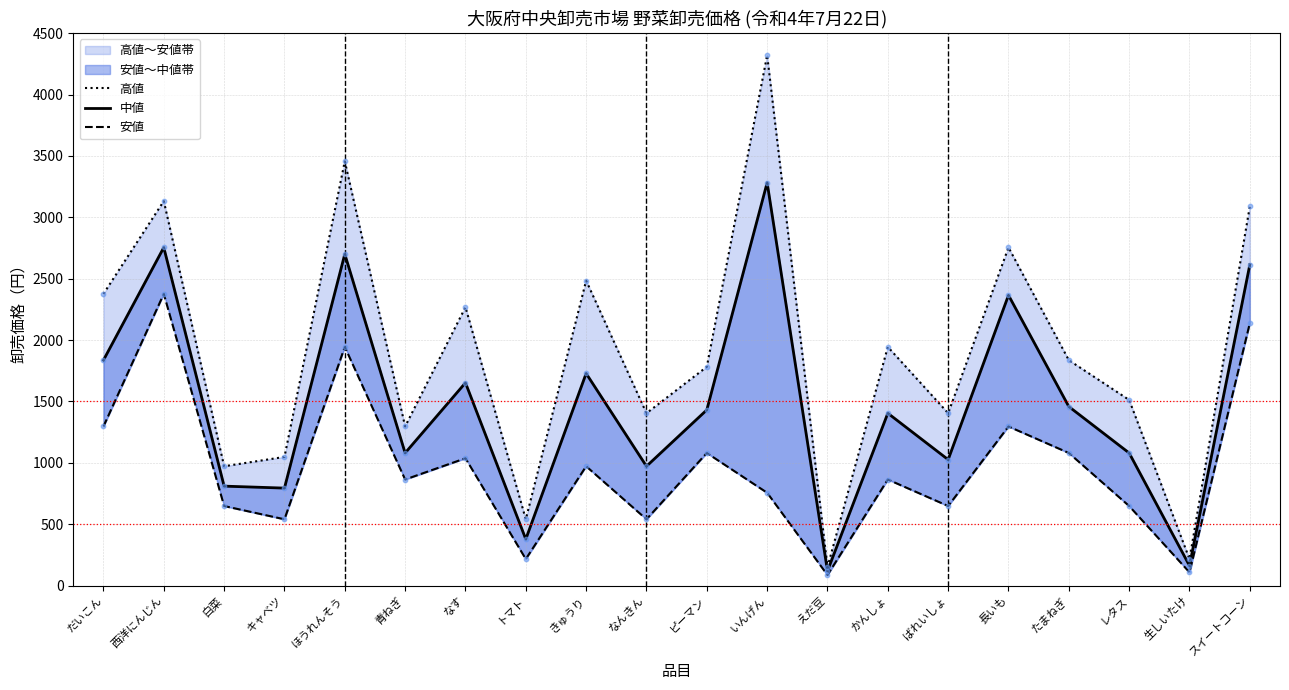

Which series reaches the minimum Y coordinate?

安値